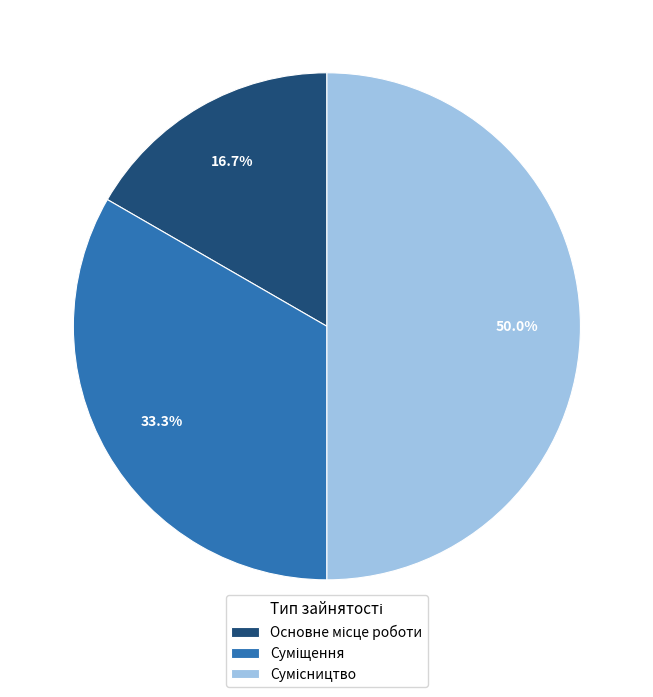

To the nearest percent, what portion does Основне місце роботи represent?

17%